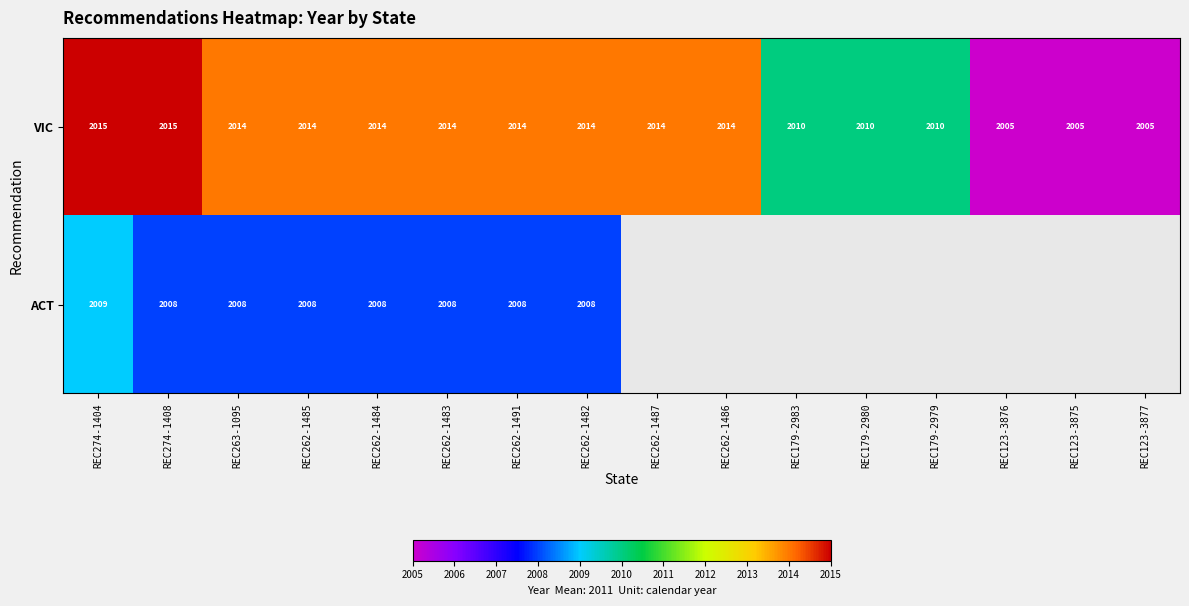

At which label does VIC first exceed 2014?

REC274-1404